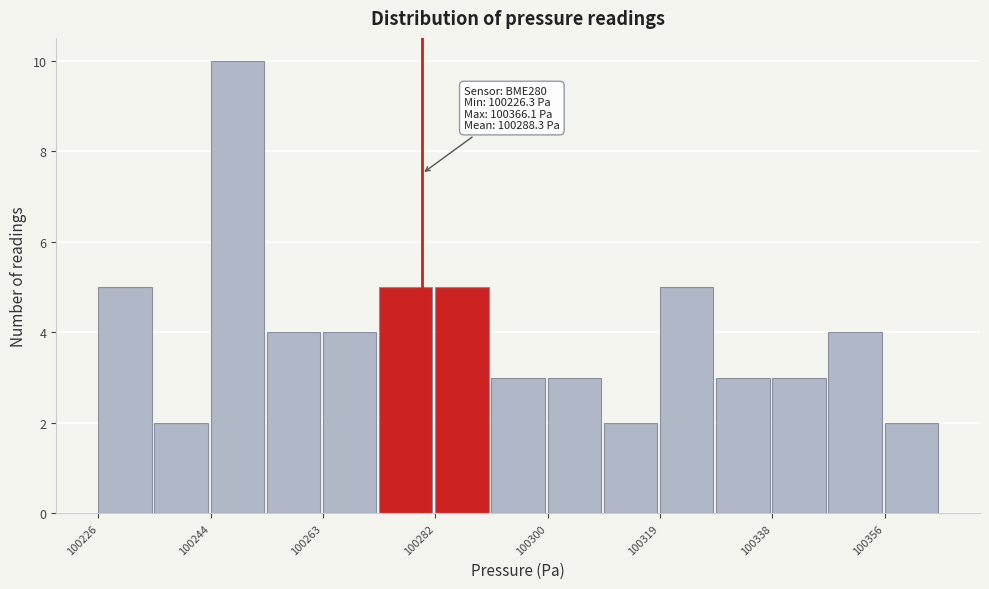

Which range on the x-axis has the tallest bar?

100244 to 100254